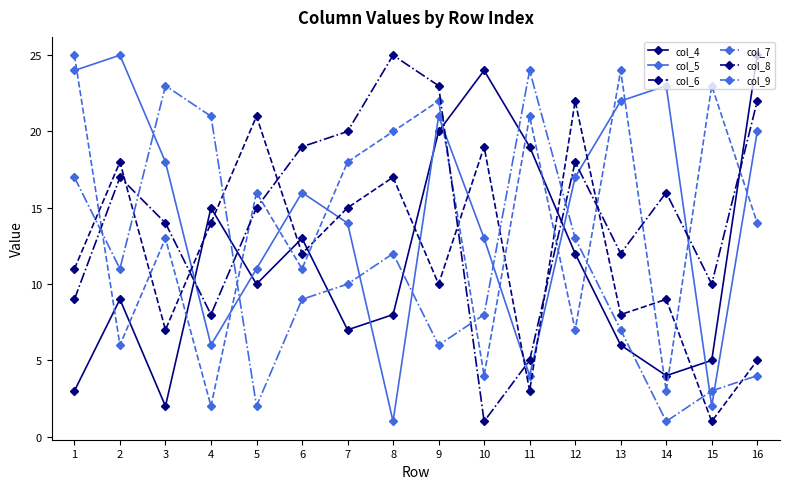

What is the sum of all col_7 values?

229